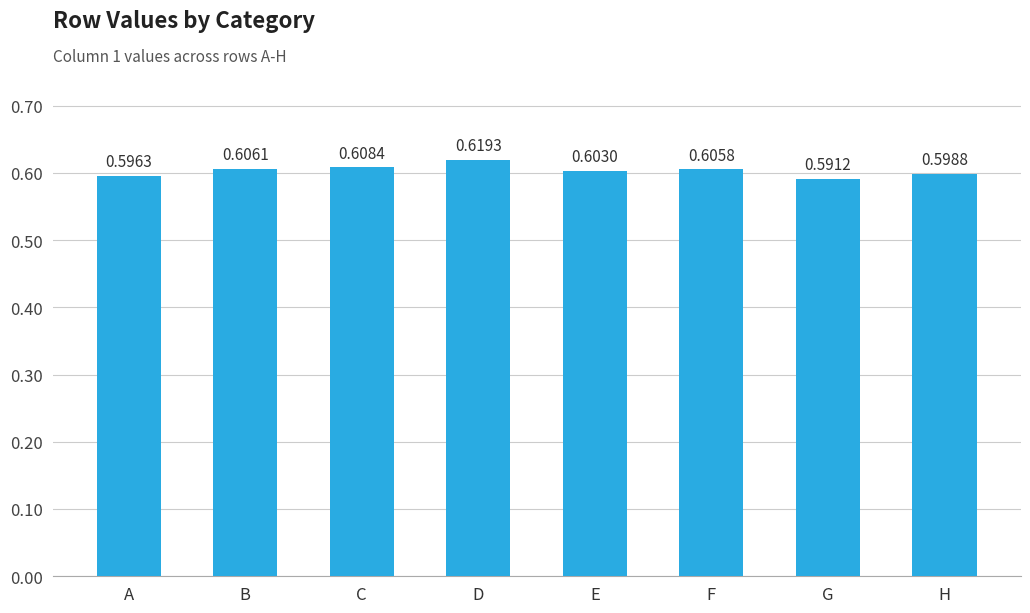

Between G and B, which is larger?

B